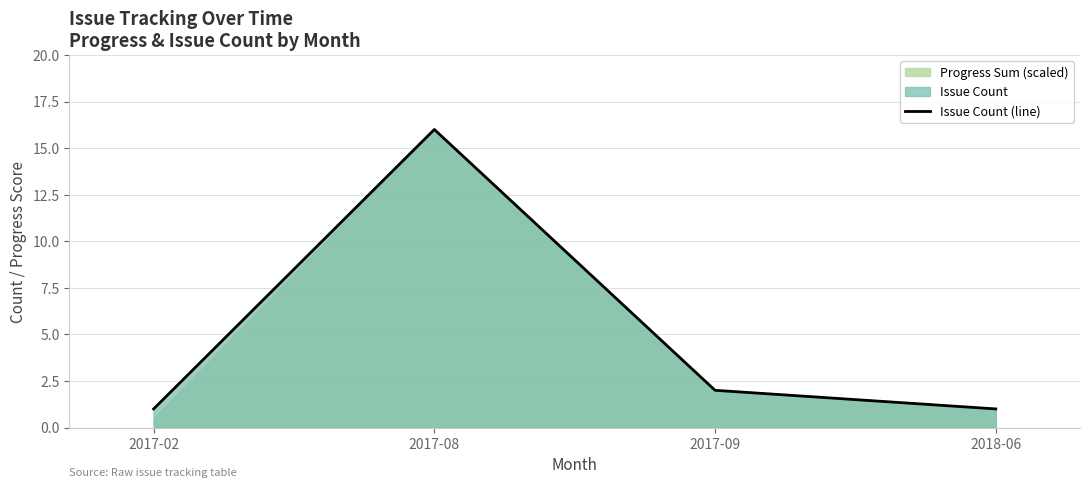

What is the label of the 3rd point from the right?

2017-08